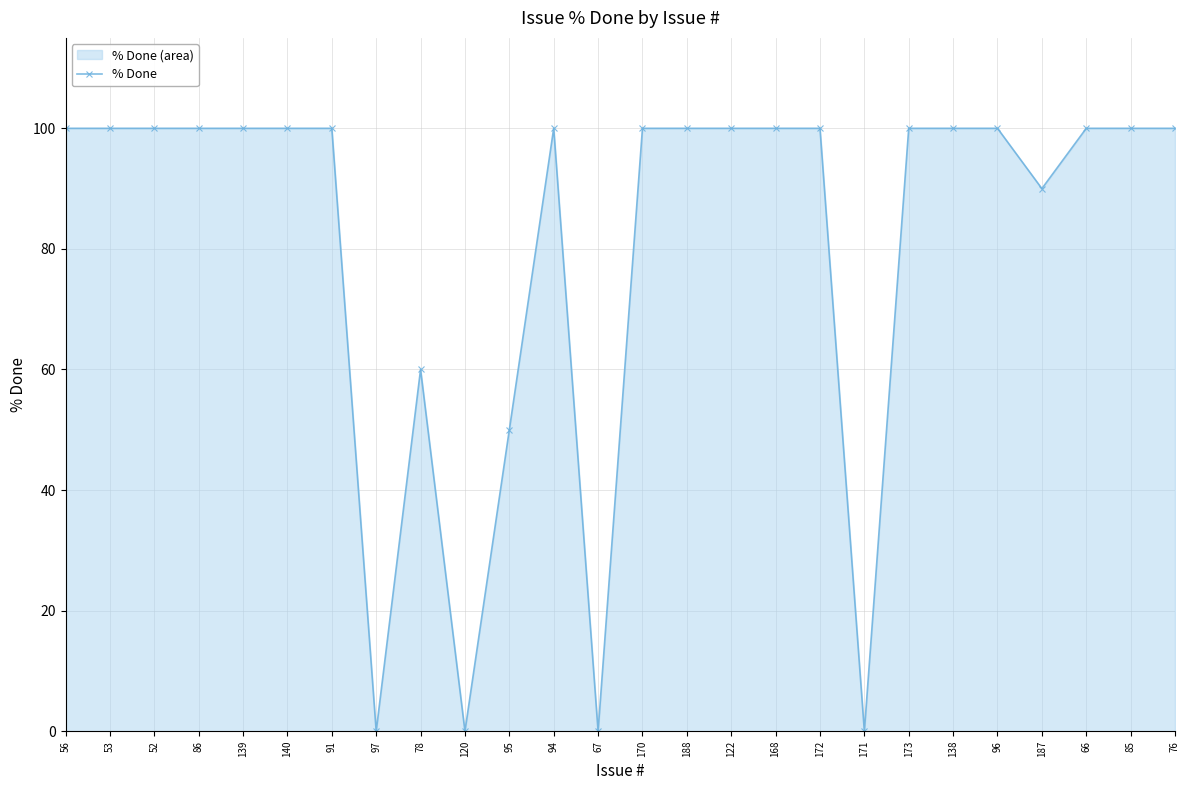

True or false: the data shows 46 at 139.

False